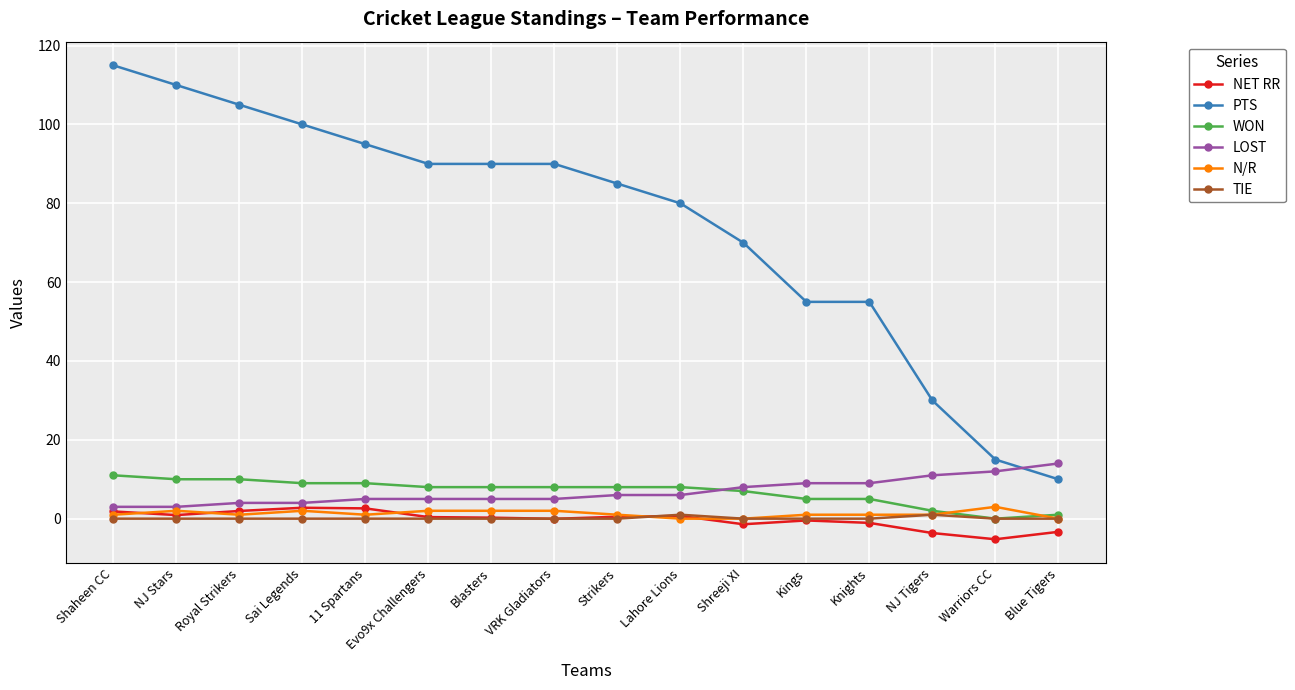

Which series has the largest total across all categories?

PTS